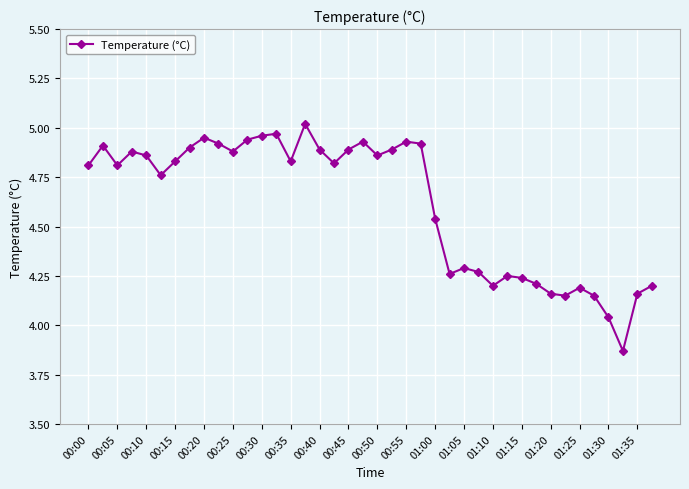

What is the average value?

4.6